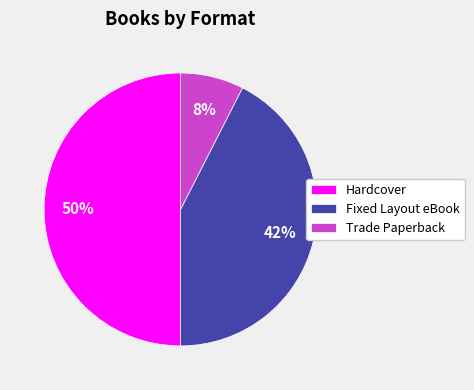

The Fixed Layout eBook slice represents 53% of the pie. True or false?

False